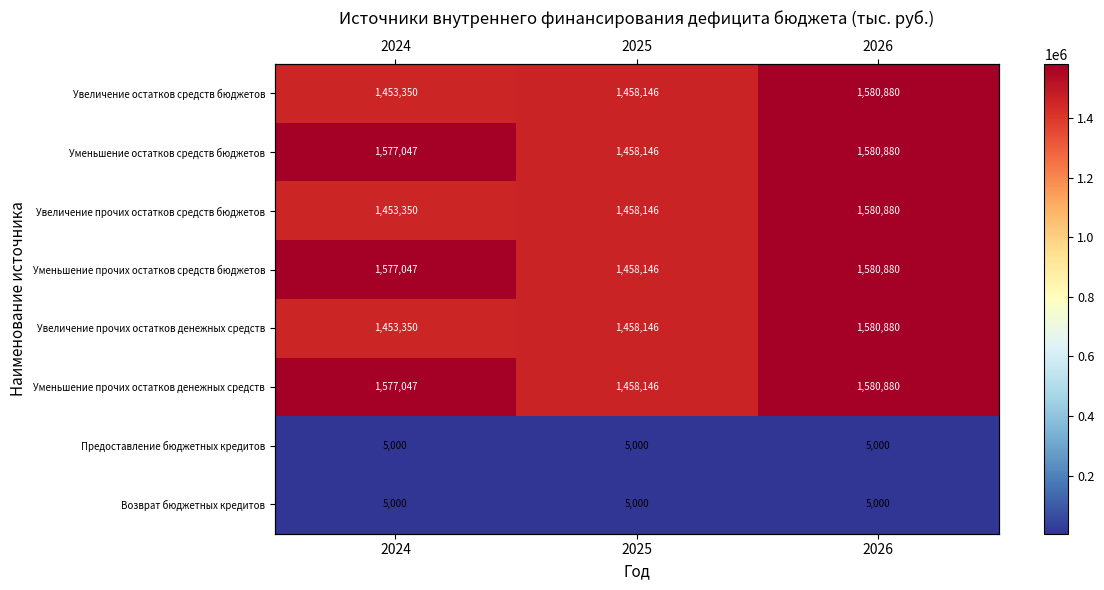

Is it true that Уменьшение прочих остатков денежных средств equals 2164722.0 at 2024?

False